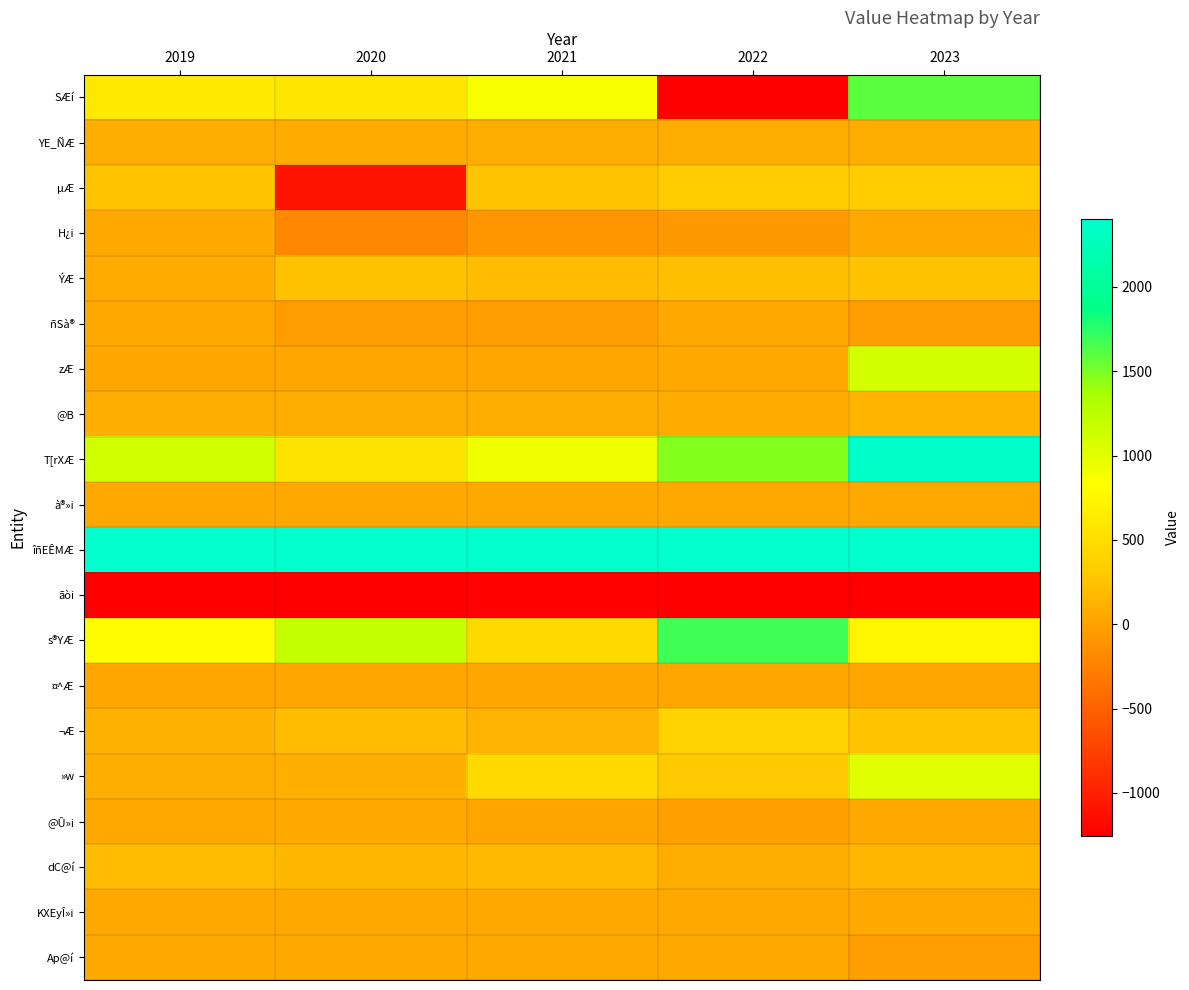

How many data points does each series have?

5